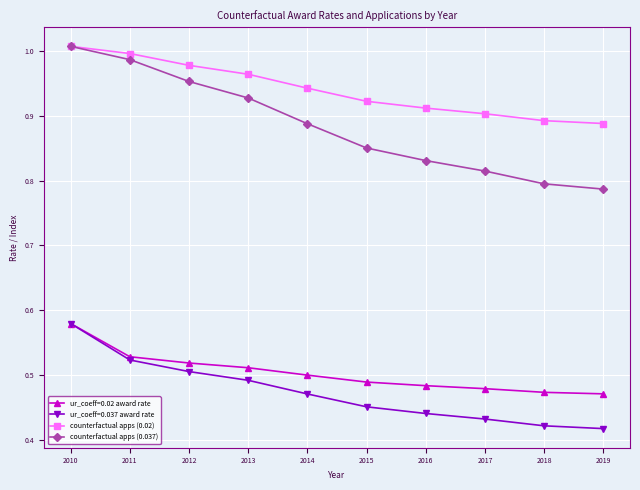

True or false: ur_coeff=0.037 award rate and counterfactual apps (0.037) intersect in this chart.

False